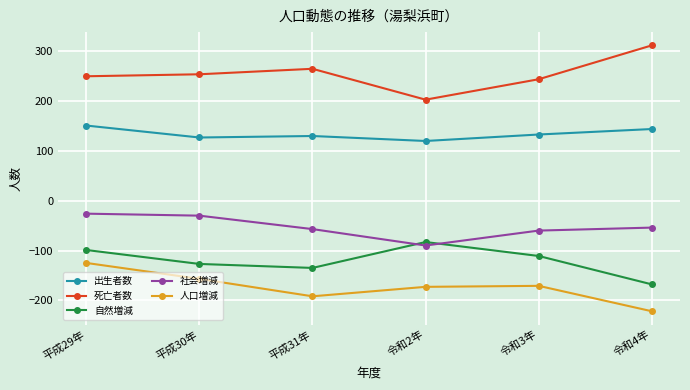

What is the total value across all series at 令和4年?

12